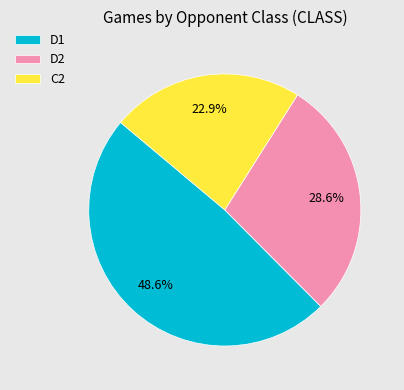

Count the number of slices in the pie.

3